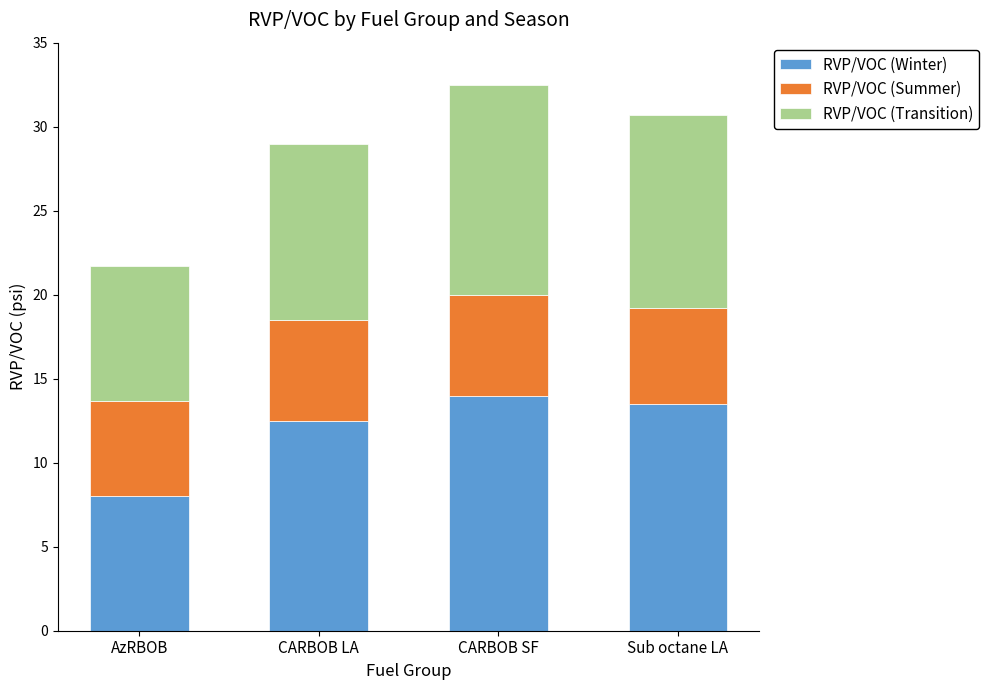

The value of RVP/VOC (Winter) at CARBOB SF is 14.0. True or false?

True